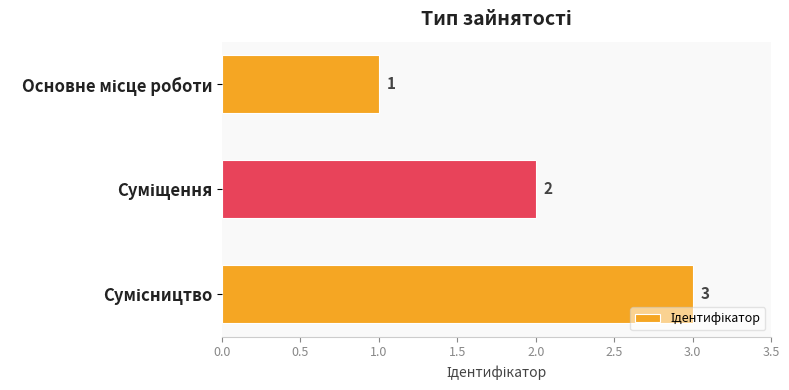

What is the value of the 3rd bar from the top?

3